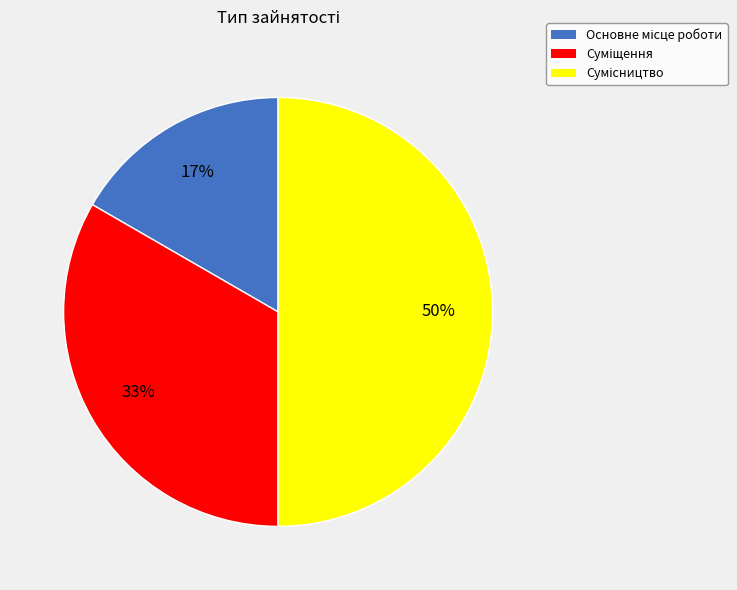

To the nearest percent, what is the difference between the largest and smallest slice percentages?

33%